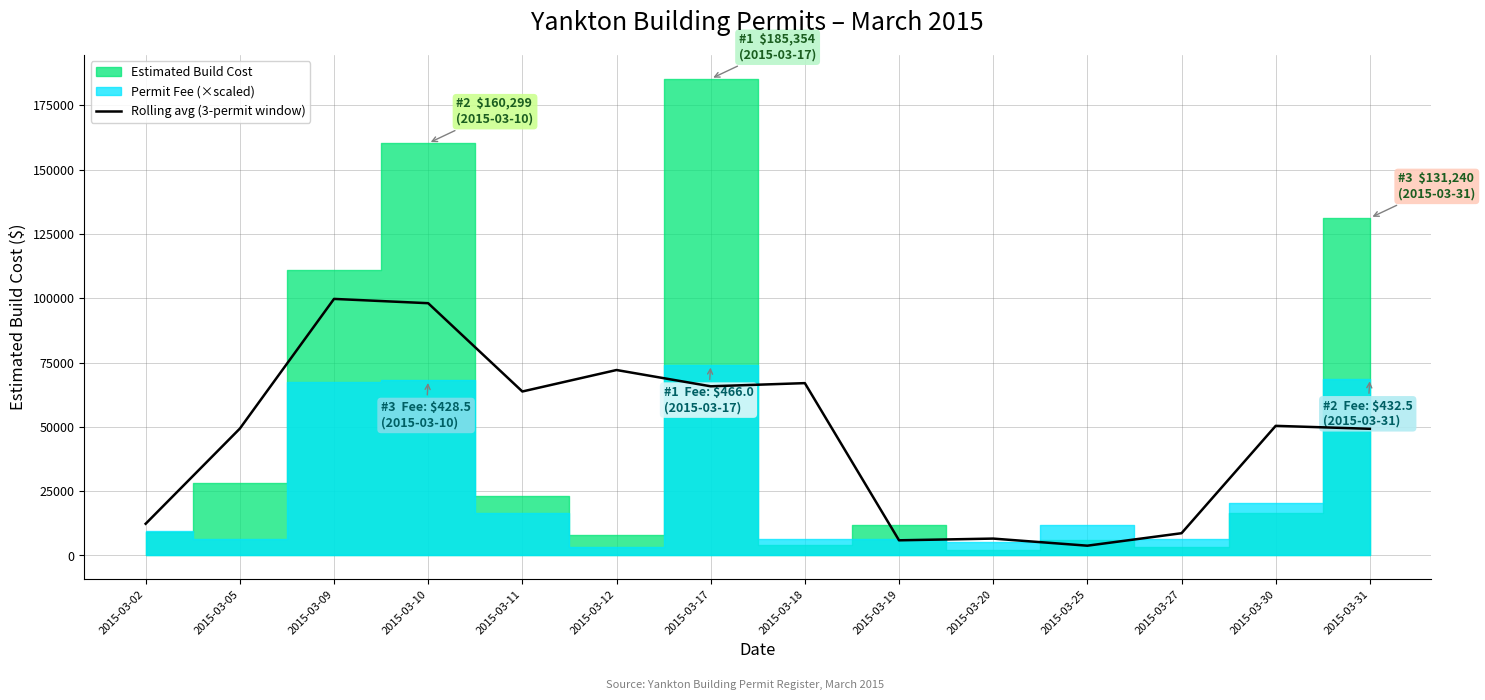

Is this an area chart (filled region under the line)?

No